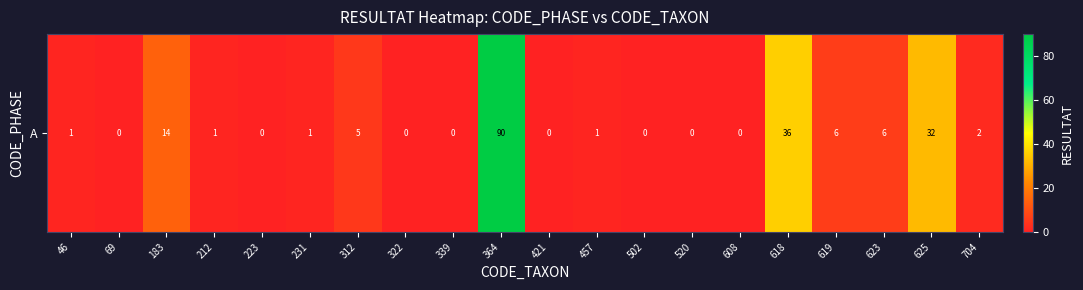

Where does the data first go above 1?

183